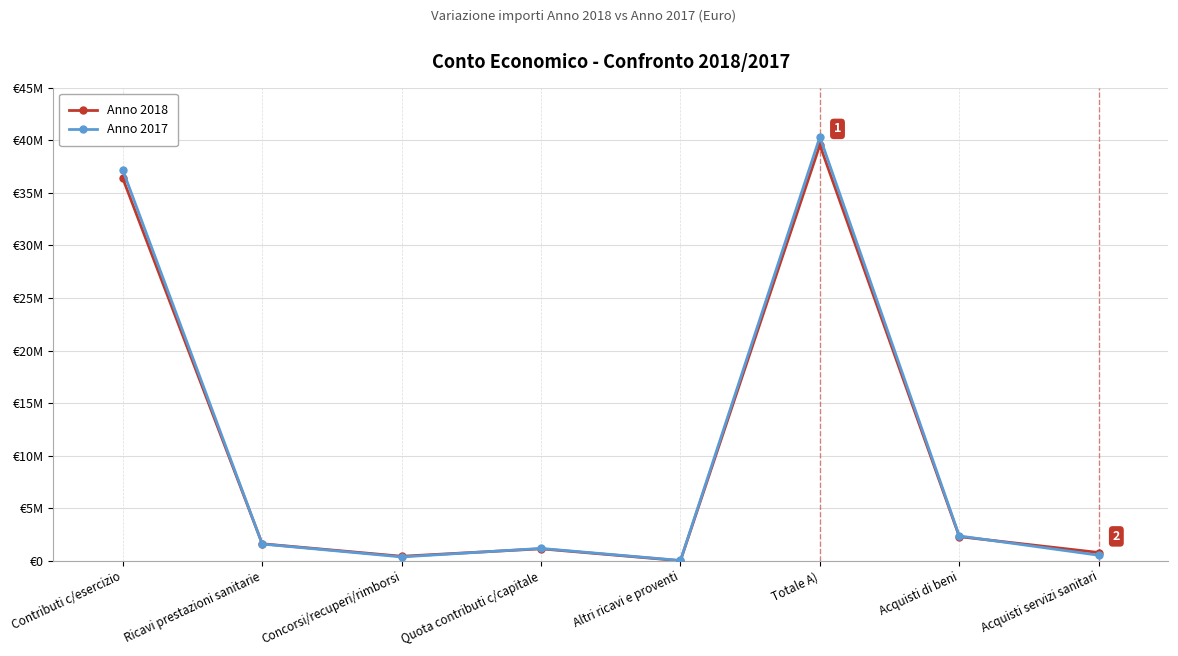

Does the chart have visible grid lines?

Yes